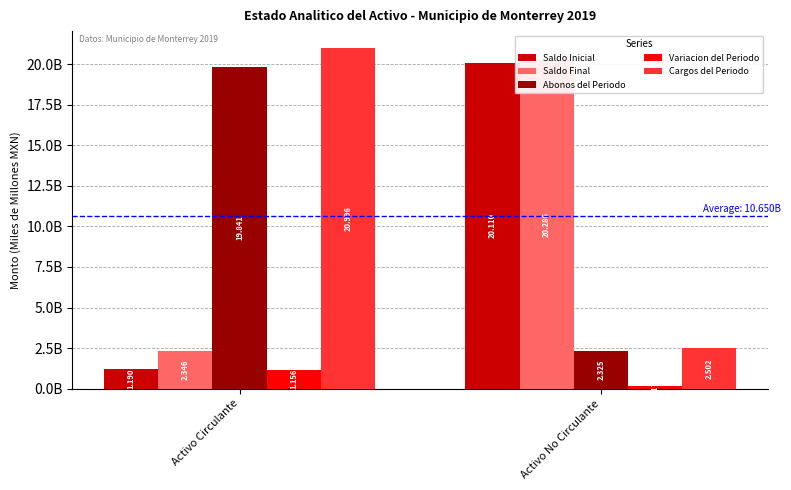

True or false: Saldo Inicial has a value of 20109801491.8 at Activo No Circulante.

True